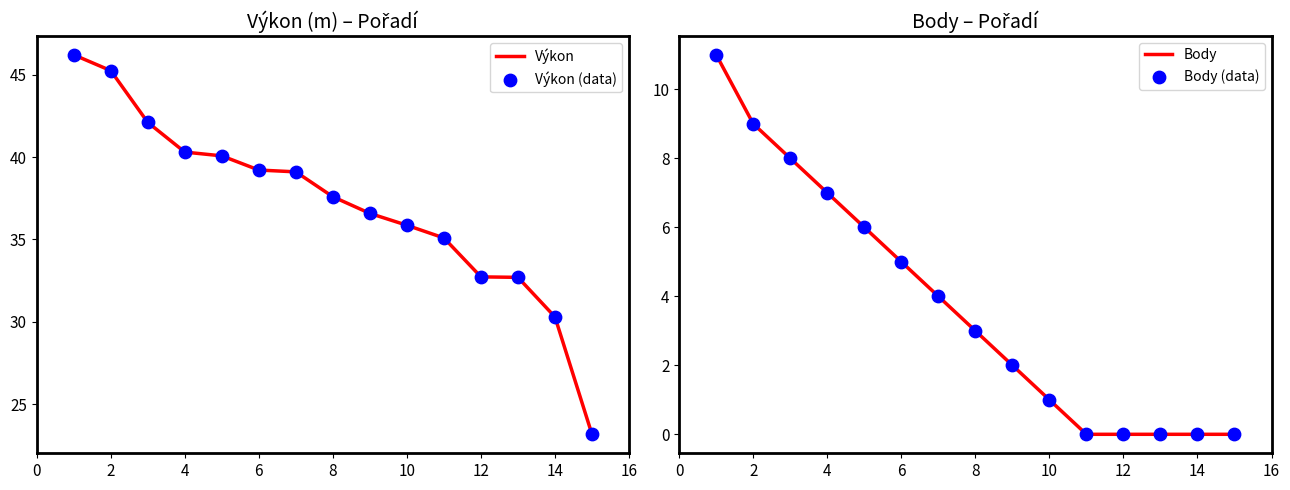

Which series has the largest Y range (max minus min)?

Výkon